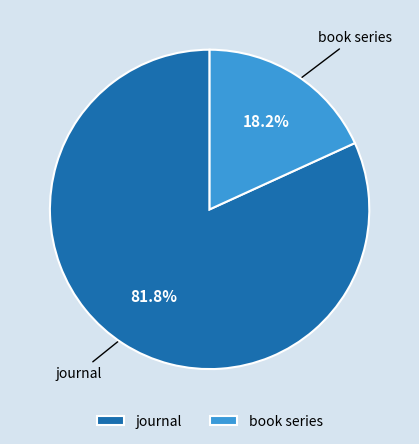

Which category has the smallest portion of the pie?

book series